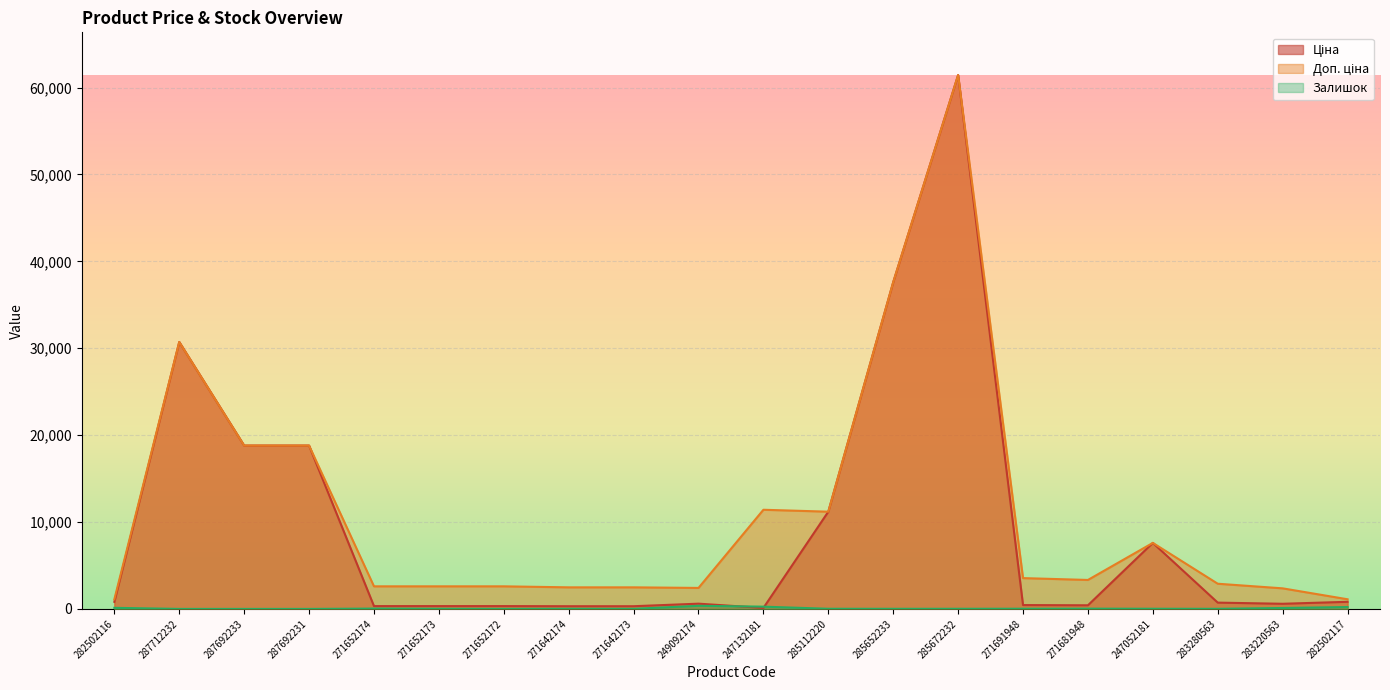

Reading left to right, list all the values displayed in this chart.

Ціна: 282502116=818.5	287712232=30717.1	287692233=18796.8	287692231=18796.8	271652174=324.8	271652173=324.8	271652172=324.8	271642174=310.3	271642173=310.3	249092174=603.7	247132181=114.1	285112220=11188.2	285652233=37593.6	285672232=61434.3	271691948=443.1	271681948=416.6	247052181=7596.5	283280563=724.5	283220563=591.6	282502117=818.5
Доп. ціна: 282502116=1109.2	287712232=30717.1	287692233=18796.8	287692231=18796.8	271652174=2598.3	271652173=2598.3	271652172=2598.3	271642174=2482.4	271642173=2482.4	249092174=2414.8	247132181=11410.0	285112220=11188.2	285652233=37593.6	285672232=61434.3	271691948=3545.0	271681948=3332.5	247052181=7596.5	283280563=2897.8	283220563=2366.5	282502117=1109.2
Залишок: 282502116=125.0	287712232=0.0	287692233=0.0	287692231=0.0	271652174=37.0	271652173=15.0	271652172=4.0	271642174=14.0	271642173=10.0	249092174=358.0	247132181=260.0	285112220=17.0	285652233=13.0	285672232=16.0	271691948=22.0	271681948=30.0	247052181=20.0	283280563=11.0	283220563=106.0	282502117=215.0